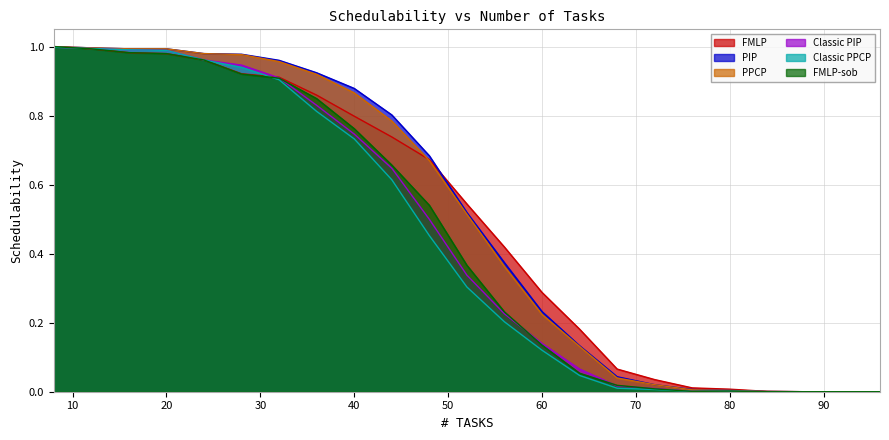

What are all the series names shown in the legend?

FMLP, PIP, PPCP, Classic PIP, Classic PPCP, FMLP-sob